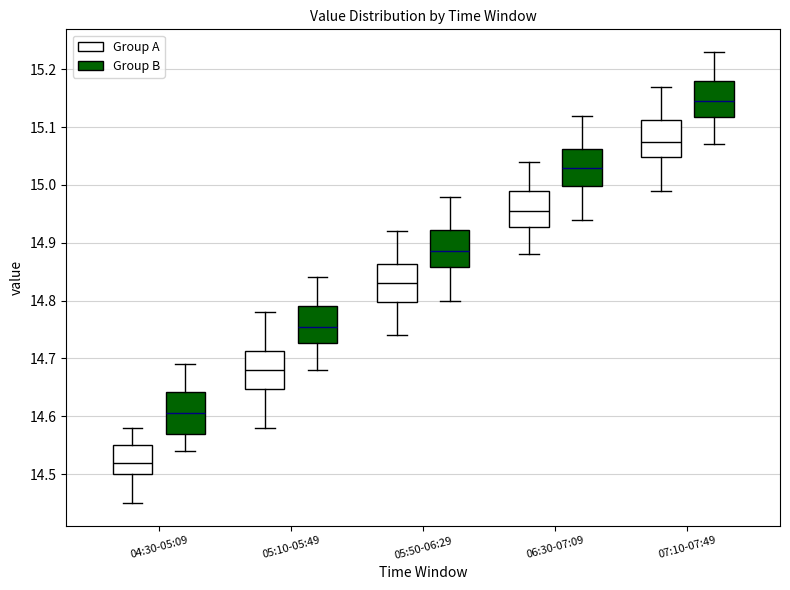

Where does the lower whisker of the box for 04:30-05:09 (Group A) end on the y-axis? The values are not printed on the chart, so give them approximately, as read against the axis.

14.45